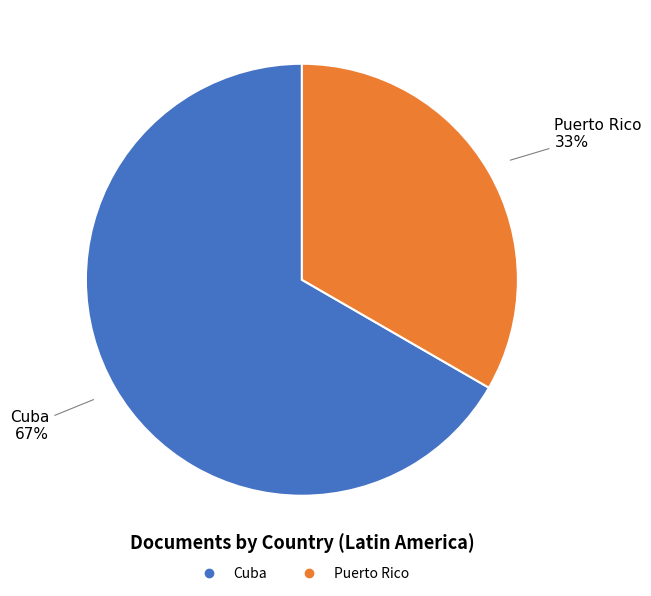

Which category has the smallest portion of the pie?

Puerto Rico